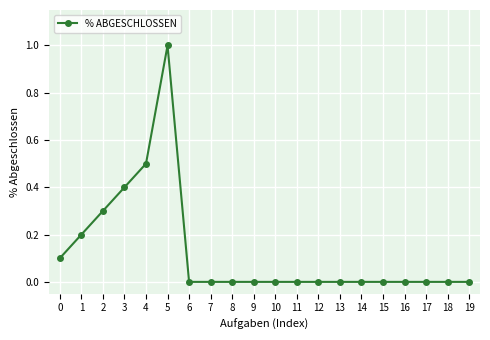

The value at 18 is 0.0. True or false?

True